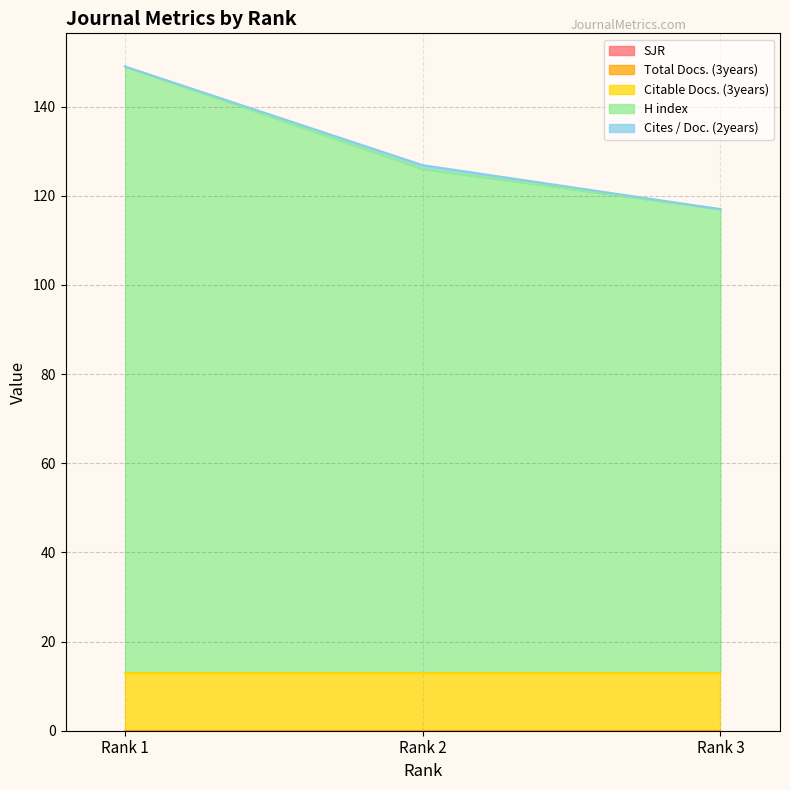

Reading left to right, extract all data points from this chart.

SJR: Rank 1=0.0	Rank 2=0.0	Rank 3=0.0
Total Docs. (3years): Rank 1=0.0	Rank 2=0.0	Rank 3=0.0
Citable Docs. (3years): Rank 1=13.0	Rank 2=13.0	Rank 3=13.0
H index: Rank 1=136.0	Rank 2=113.0	Rank 3=104.0
Cites / Doc. (2years): Rank 1=0.0	Rank 2=0.9	Rank 3=0.0